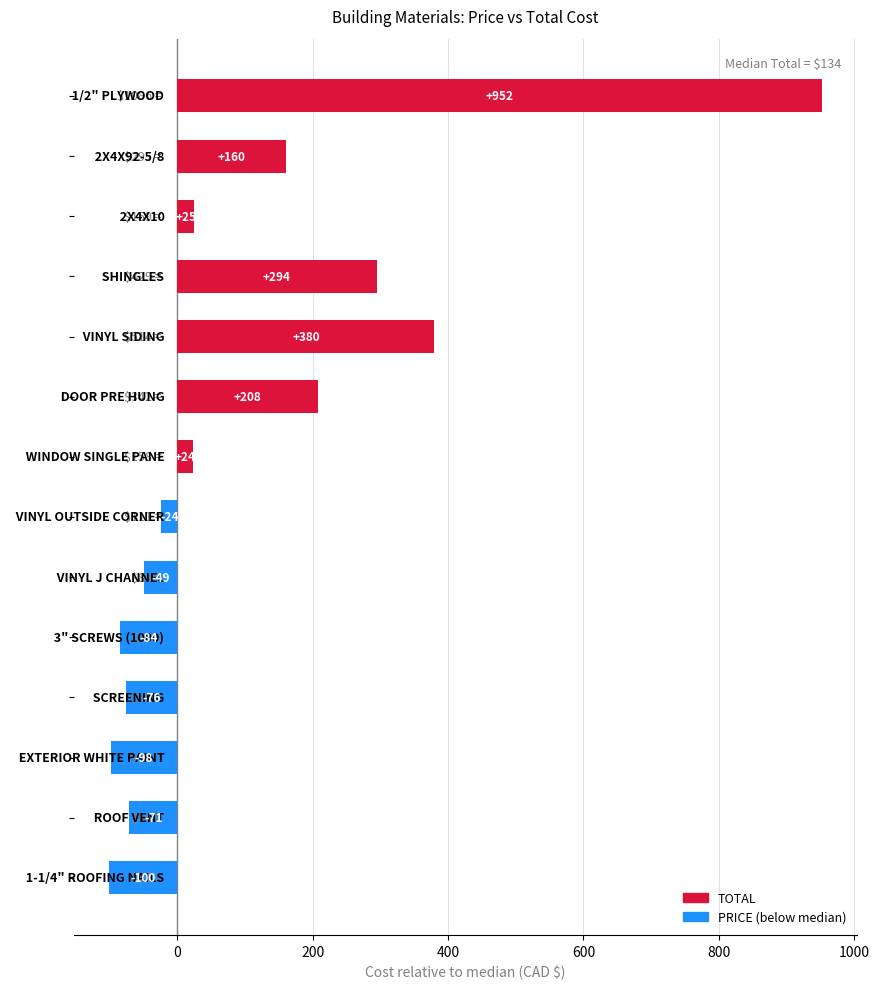

What is the greatest value displayed?

952.0